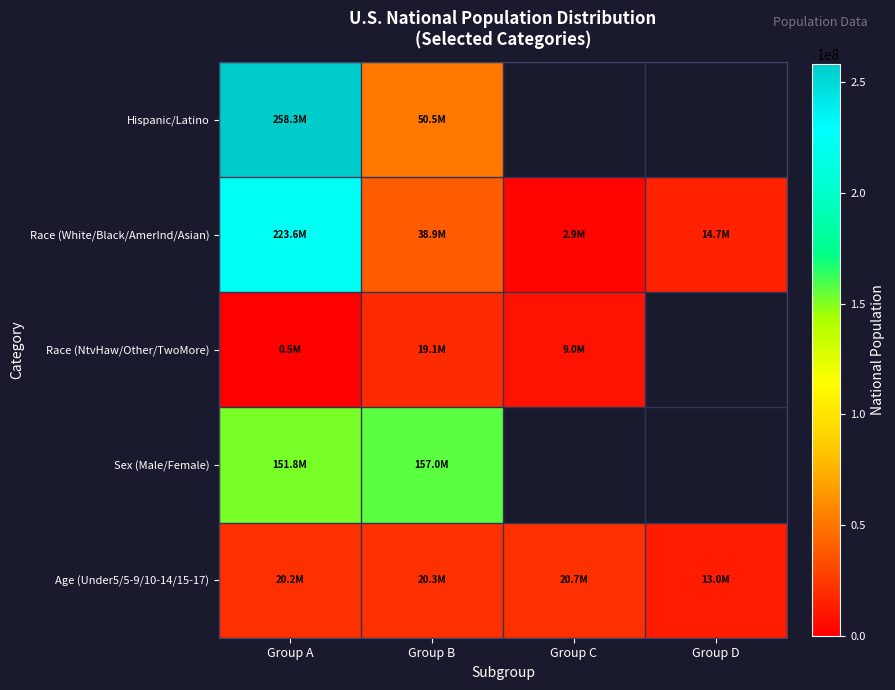

Is it true that Race (White/Black/AmerInd/Asian) equals 223553265.0 at Group A?

True